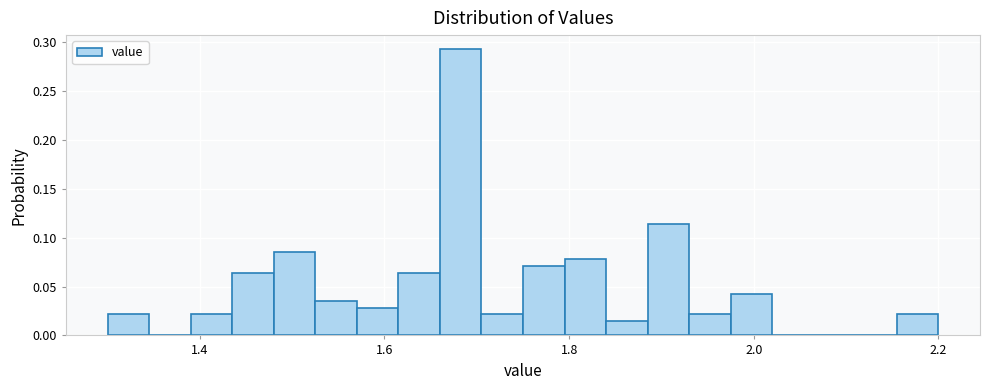

Around what value on the x-axis is the tallest bar? Give the approximate position of its centre, as read against the axis.

1.68